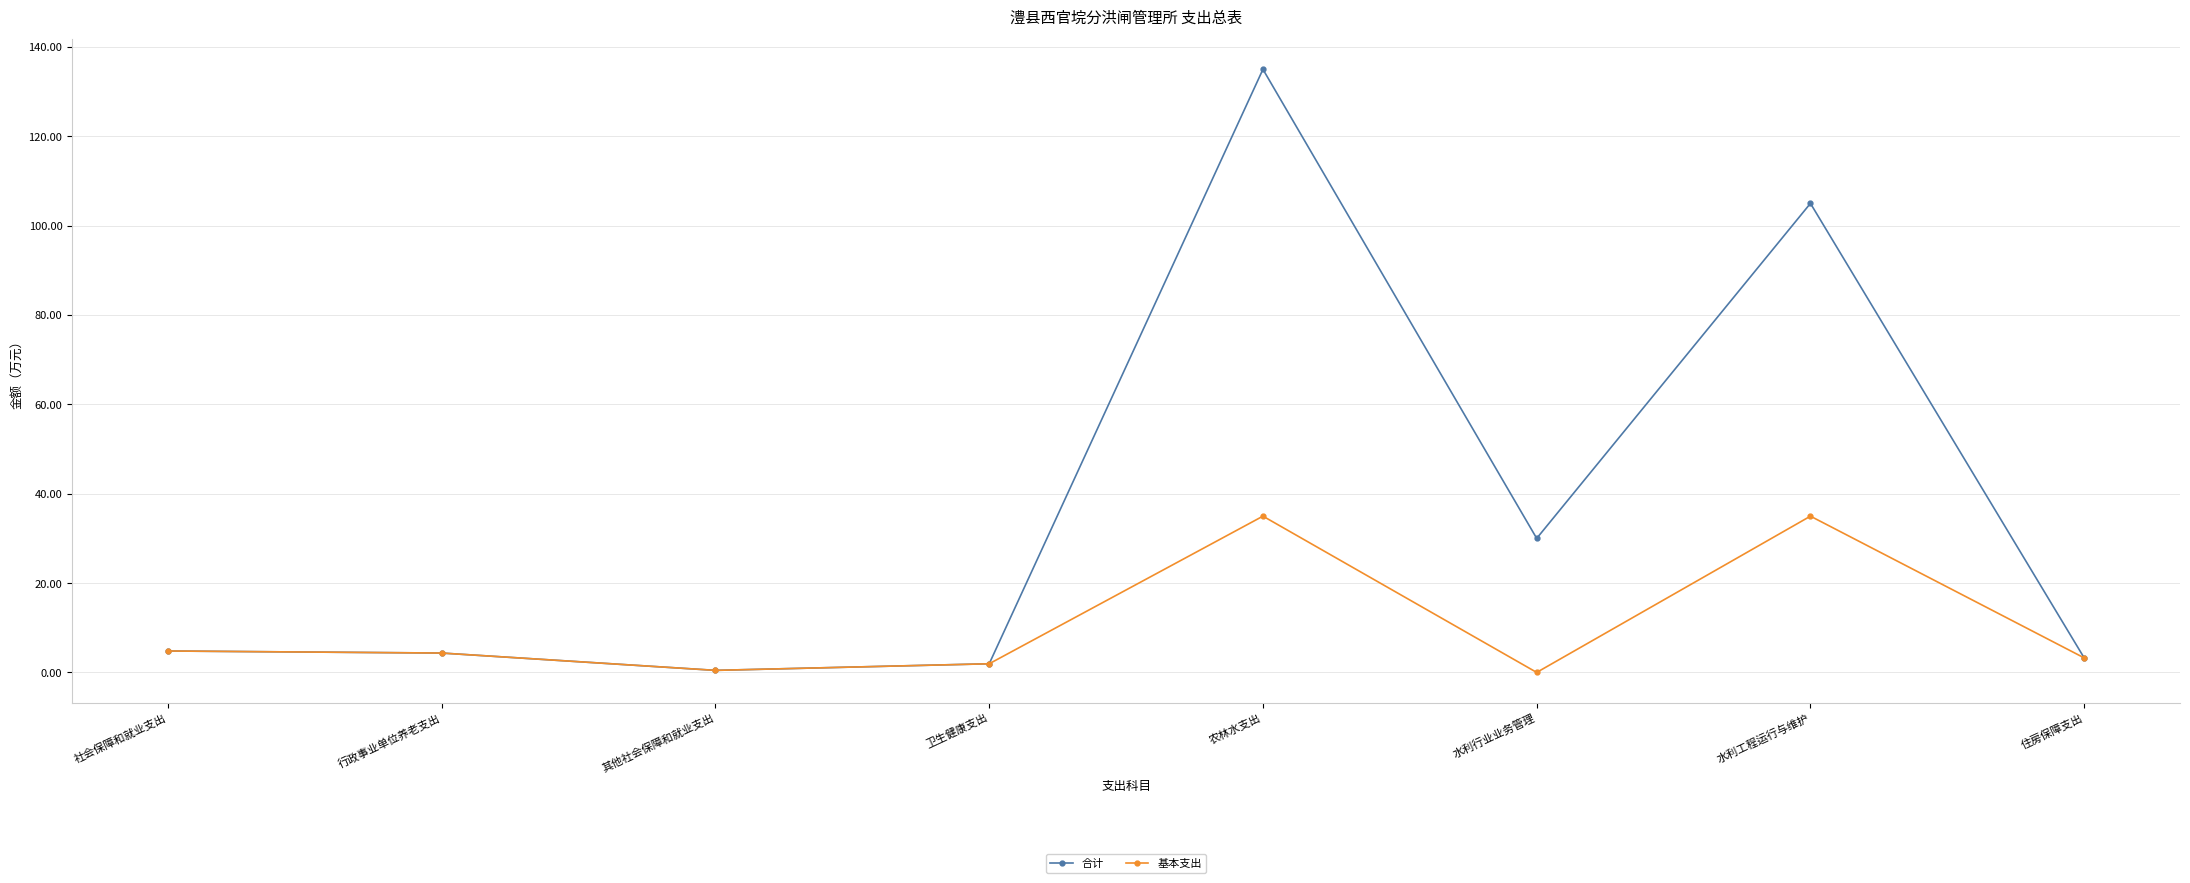

Read the 合计 value at 住房保障支出.

3.3